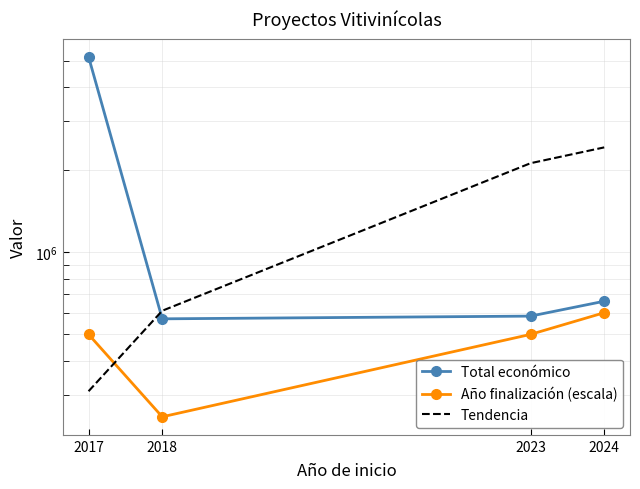

Is the value of Año finalización (escala) at 2024 greater than the value of Total económico at 2018?

Yes